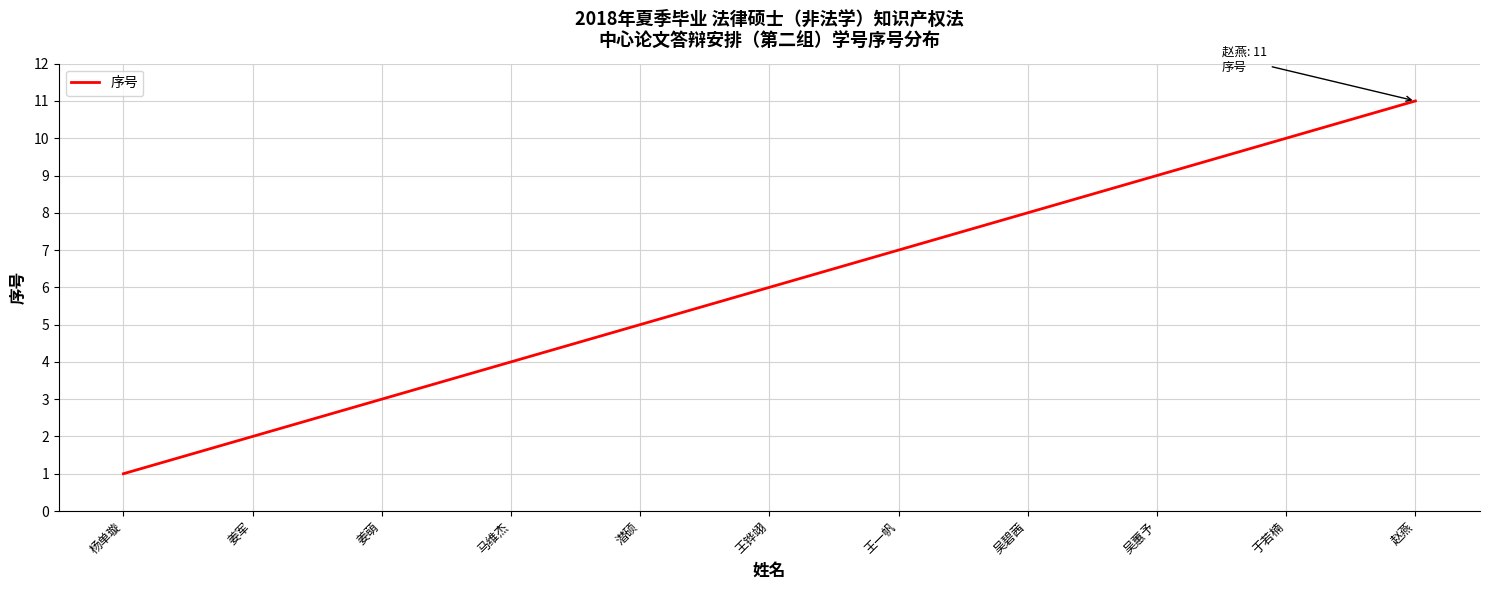

What position from the right is 姜萌?

9